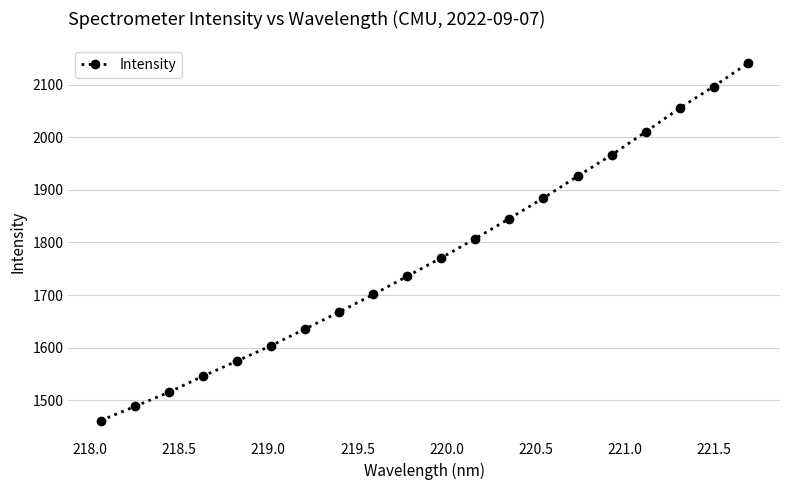

How many values exceed 1770?

10